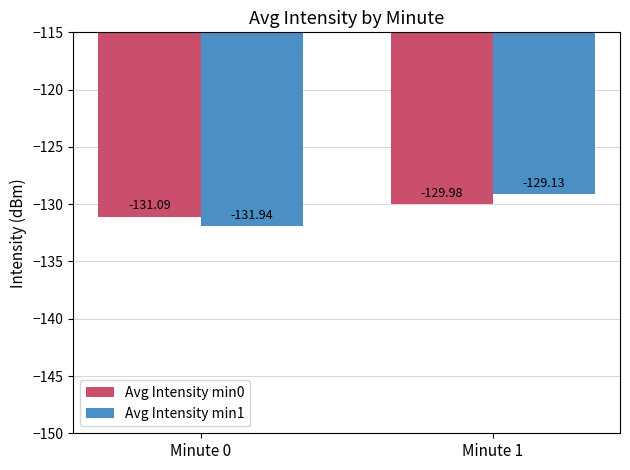

Count the number of data series in this chart.

2